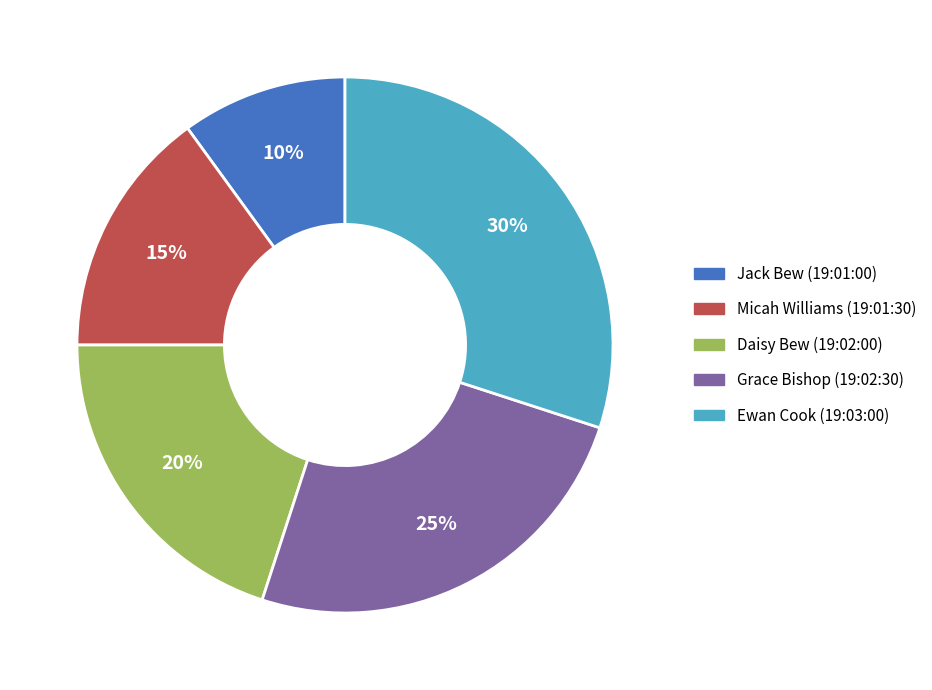

True or false: Micah Williams (19:01:30) accounts for 15% of the total.

True